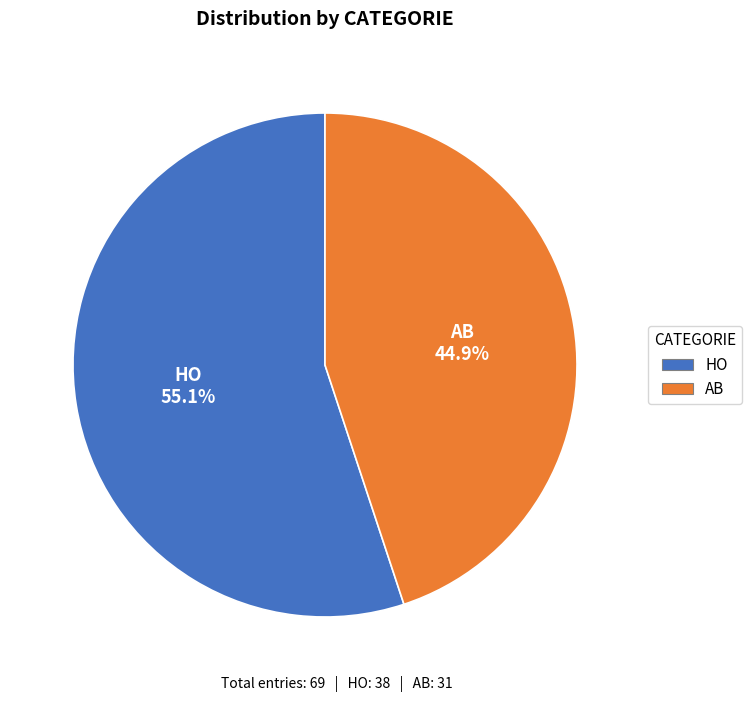

To the nearest percent, what portion does HO represent?

55%